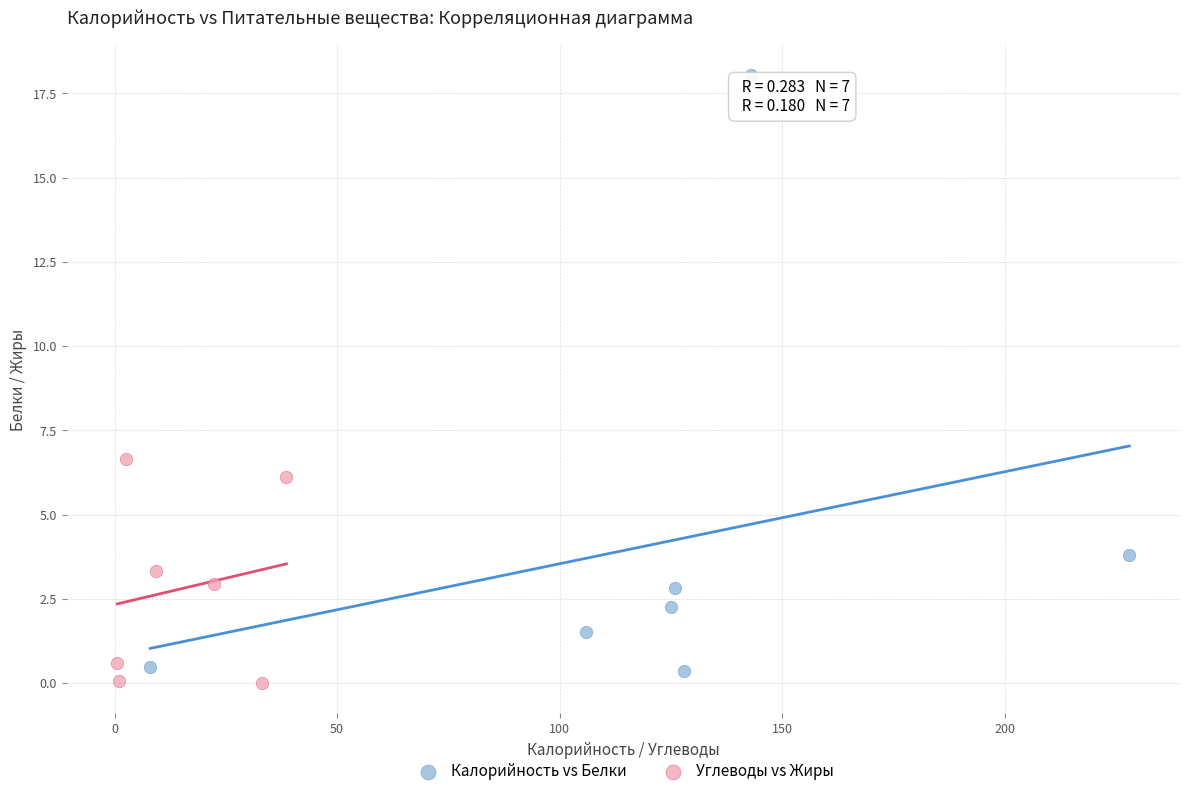

Which series has the widest spread of Y values?

Калорийность vs Белки